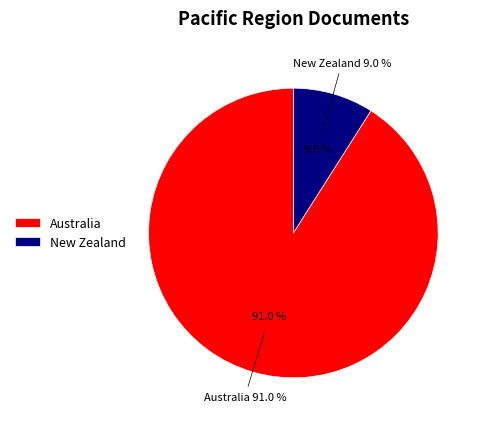

How many segments does this pie chart have?

2